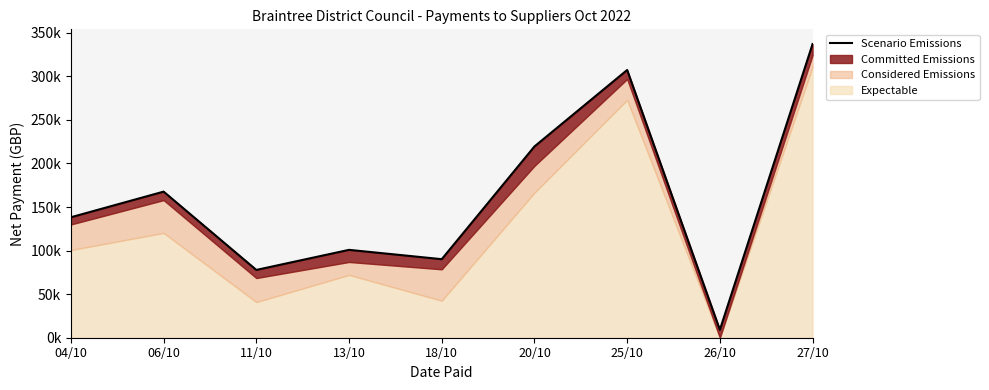

Count the number of categories in the chart.

9